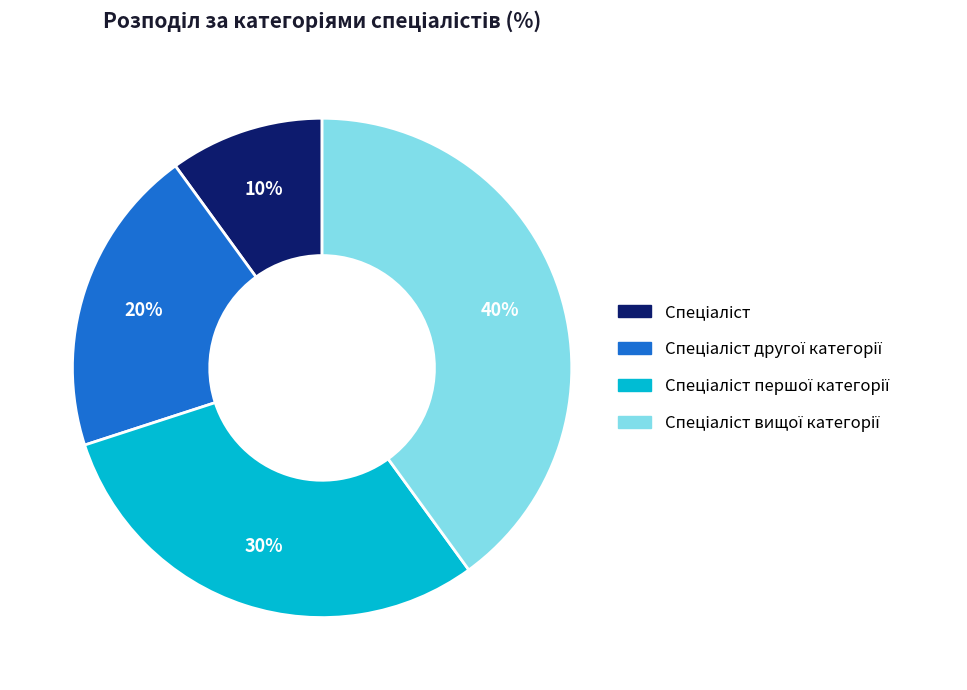

Is there a majority slice in this chart?

No